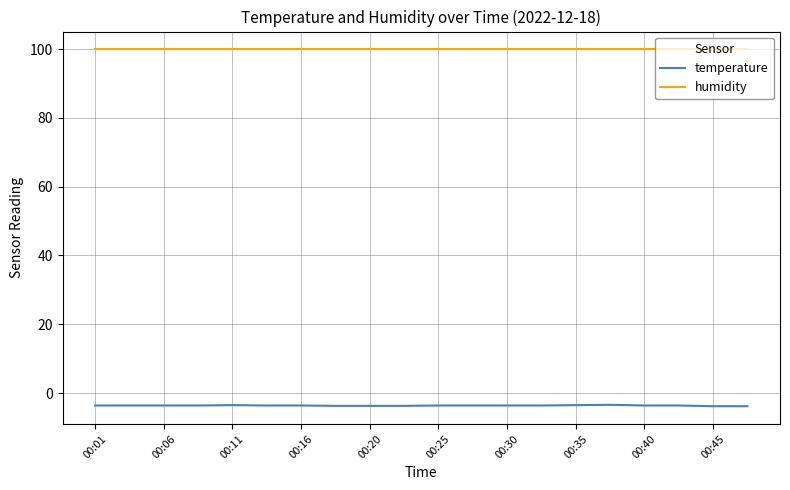

Rank the series by their maximum value, from highest to lowest.

humidity, temperature